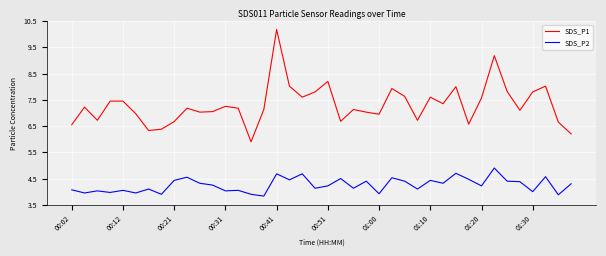

True or false: SDS_P2 and SDS_P1 intersect in this chart.

False